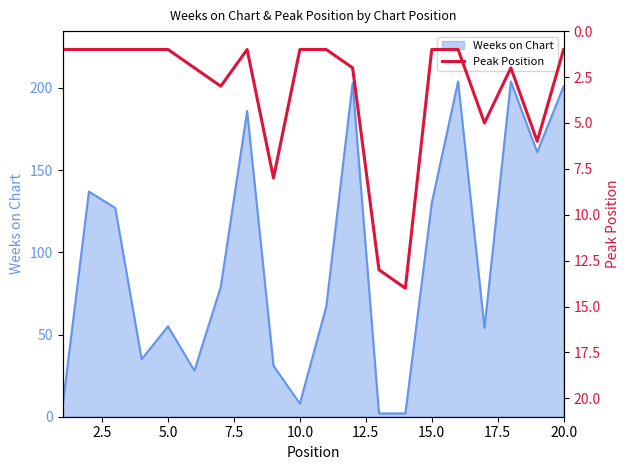

Does the chart display data point markers on the line(s)?

No